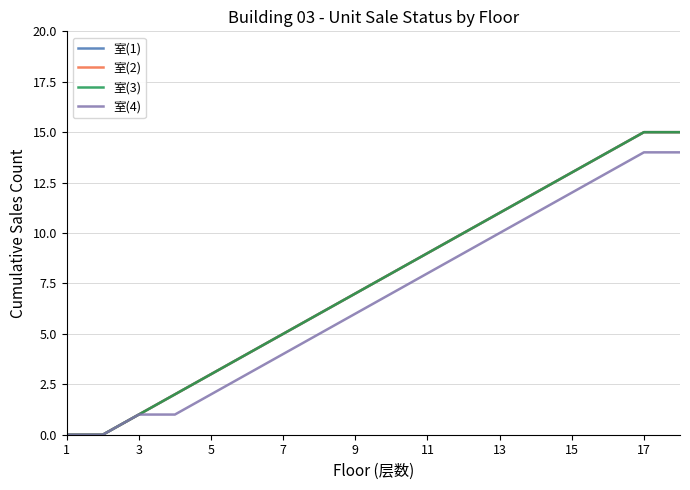

Does the chart display data point markers on the line(s)?

No